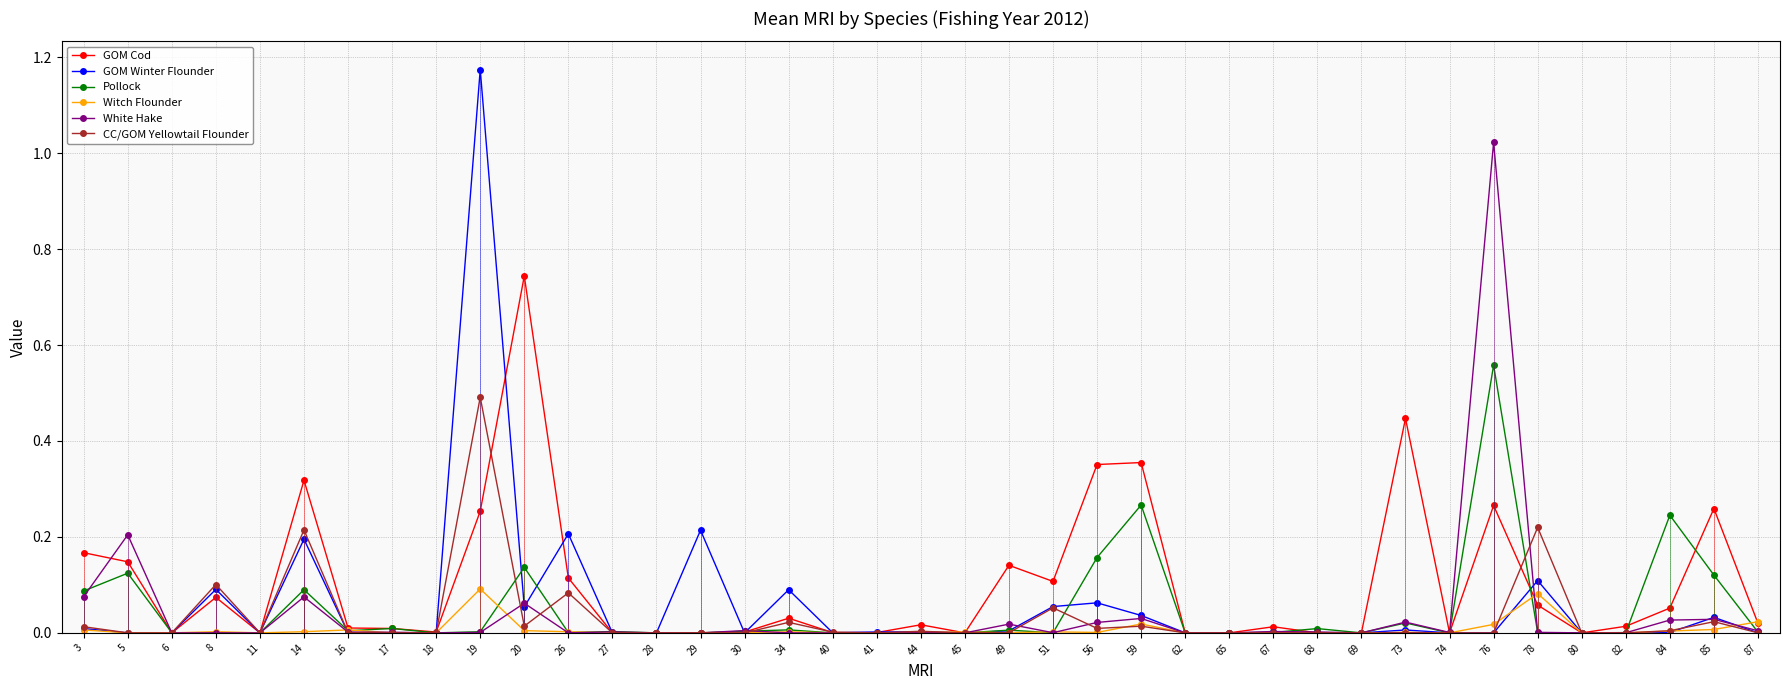

List the series in order of their peak value, highest first.

GOM Winter Flounder, White Hake, GOM Cod, Pollock, CC/GOM Yellowtail Flounder, Witch Flounder